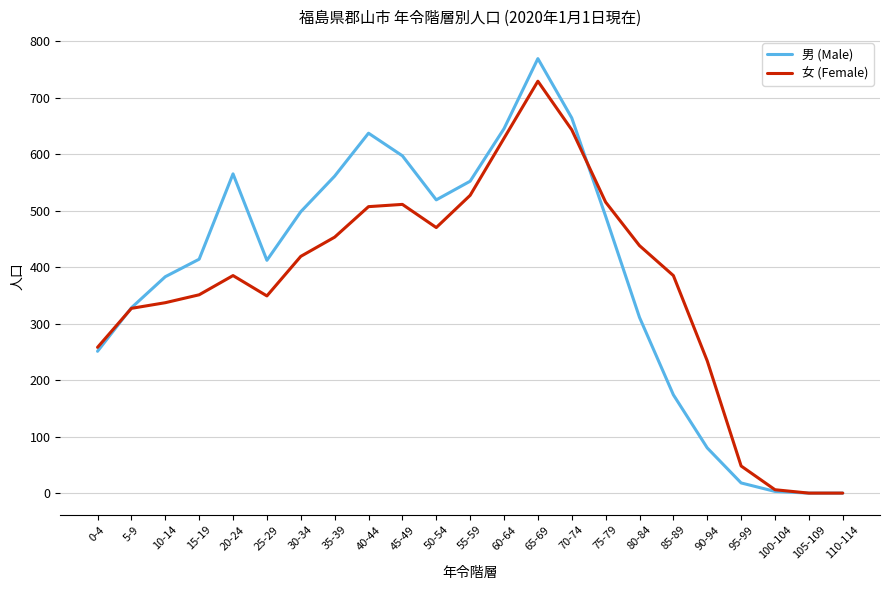

What is the difference between the highest and lowest values at 65-69?

40